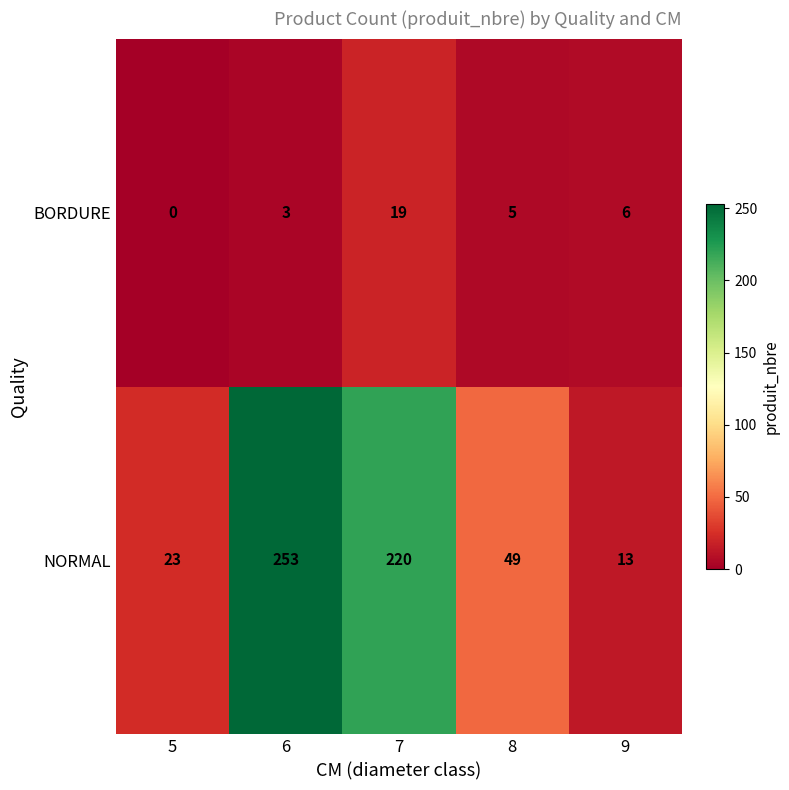

Reading left to right, what are all the values shown in this chart?

BORDURE: 0	3	19	5	6
NORMAL: 23	253	220	49	13